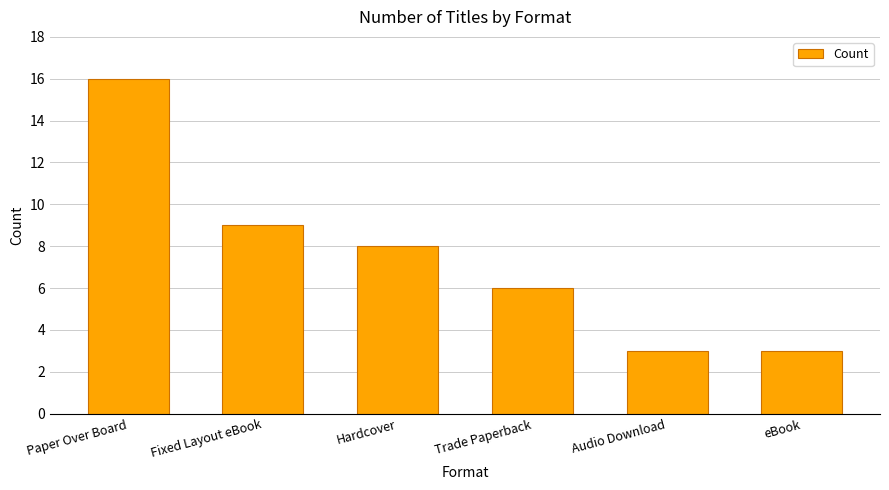

Reading left to right, transcribe all the data shown in this chart.

16	9	8	6	3	3